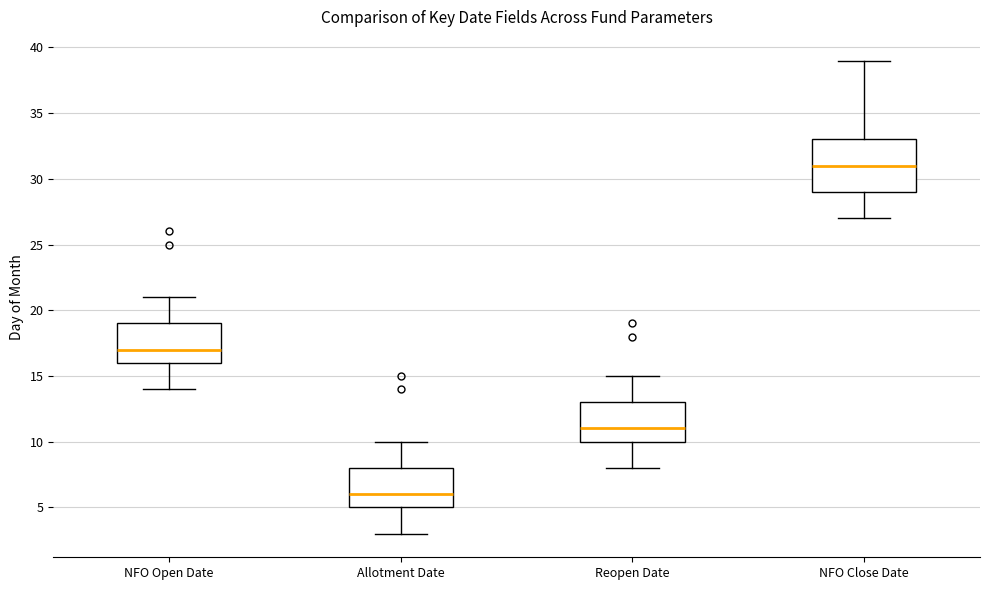

Where is the upper edge of the box for Reopen Date on the y-axis? The values are not printed on the chart, so give them approximately, as read against the axis.

13